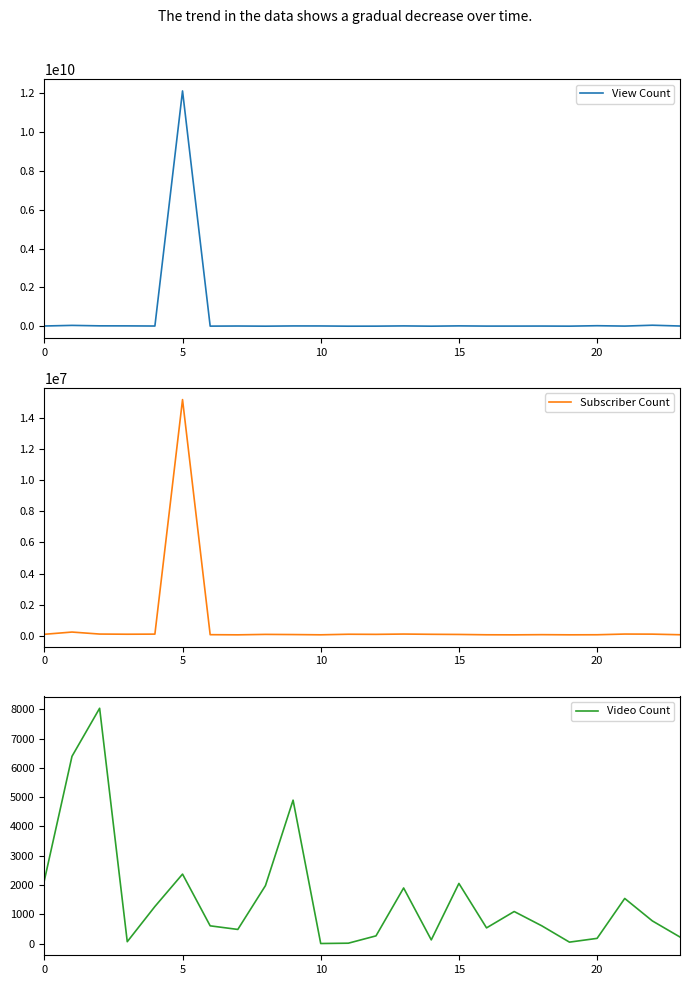

What is the maximum value for View Count?

12127921097